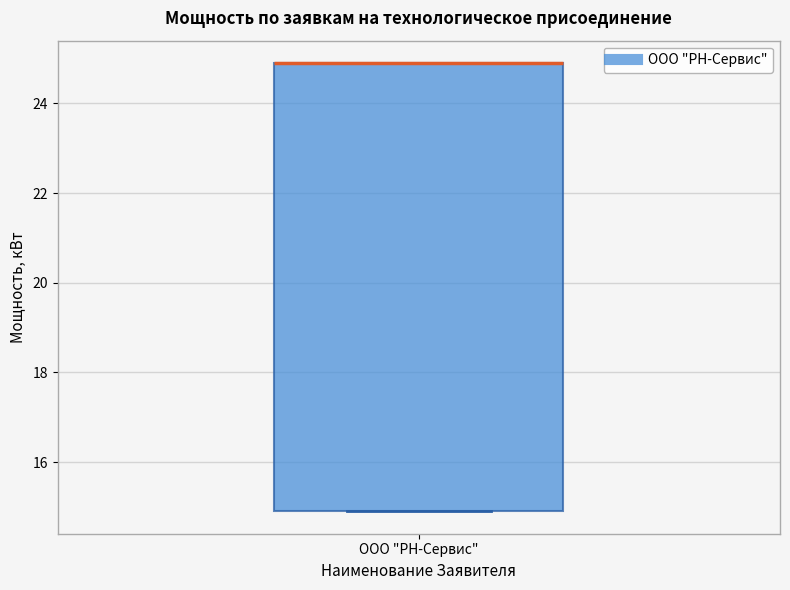

Read this box plot against the y-axis: the position of the median line, the range covered by the box, and the ends of both whiskers. The values are not printed on the chart, so give them approximately, as read against the axis.

median 25 (drawn on the box's upper edge), box 15 to 25, whiskers 15 to 25